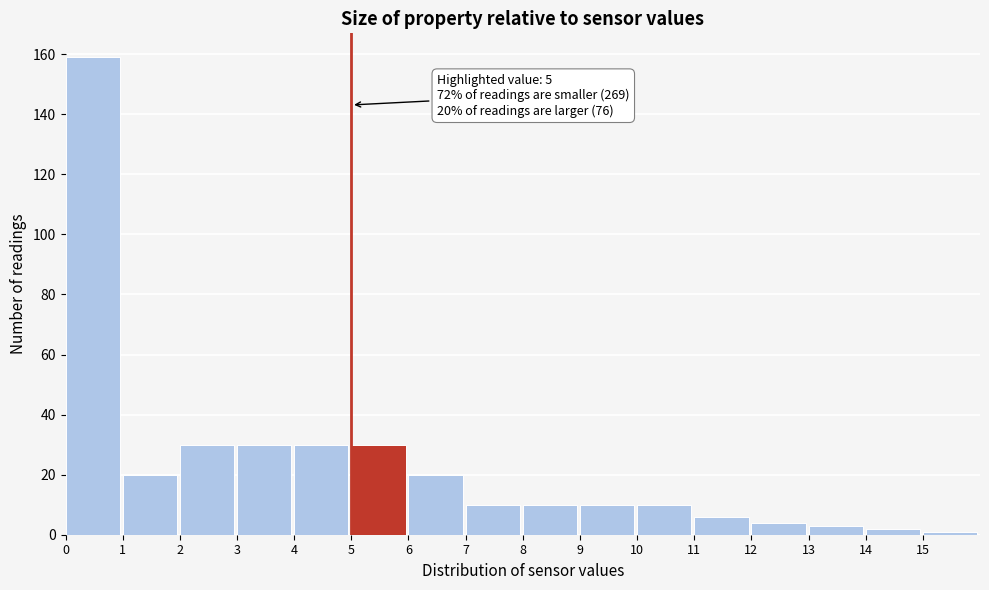

Which range on the x-axis has the tallest bar?

0 to 1